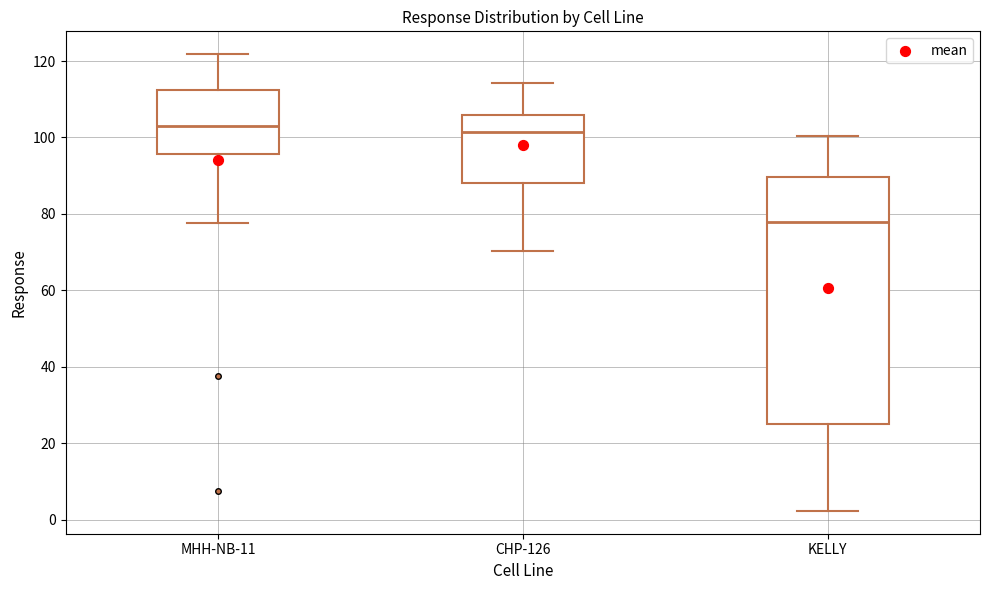

Reading left to right, read every box against the y-axis: the position of its median line, the range the box covers, and the ends of its whiskers. The values are not printed on the chart, so give them approximately, as read against the axis.

MHH-NB-11: median 102, box 96 to 112, whiskers 78 to 122
CHP-126: median 102, box 88 to 106, whiskers 70 to 114
KELLY: median 78, box 26 to 90, whiskers 2 to 100